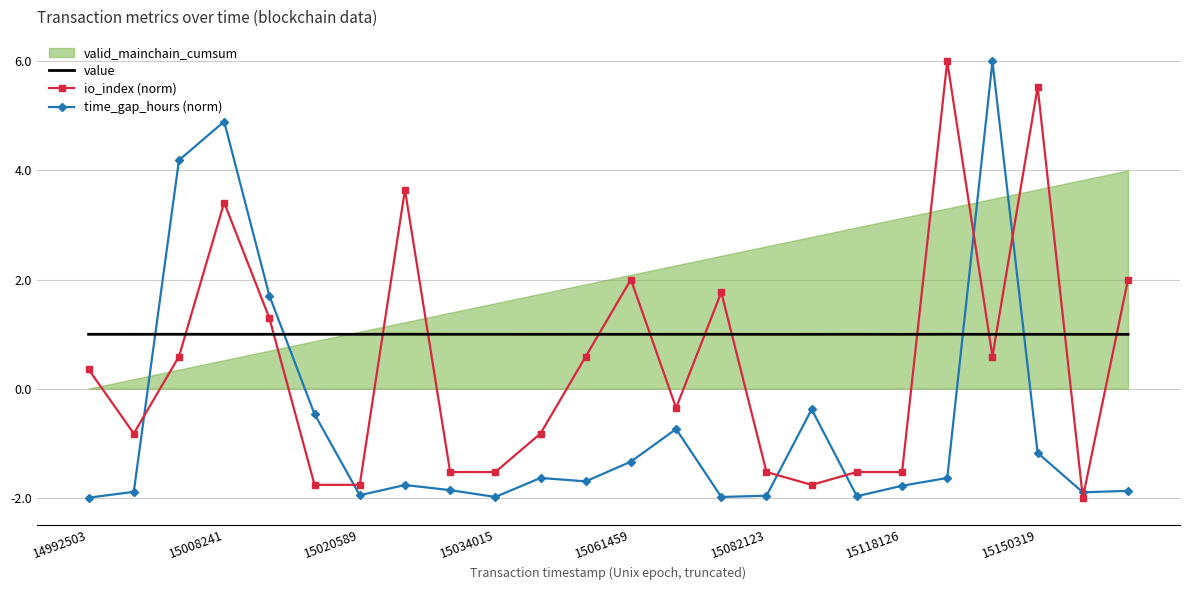

At which label does io_index (norm) first exceed 0?

14992503